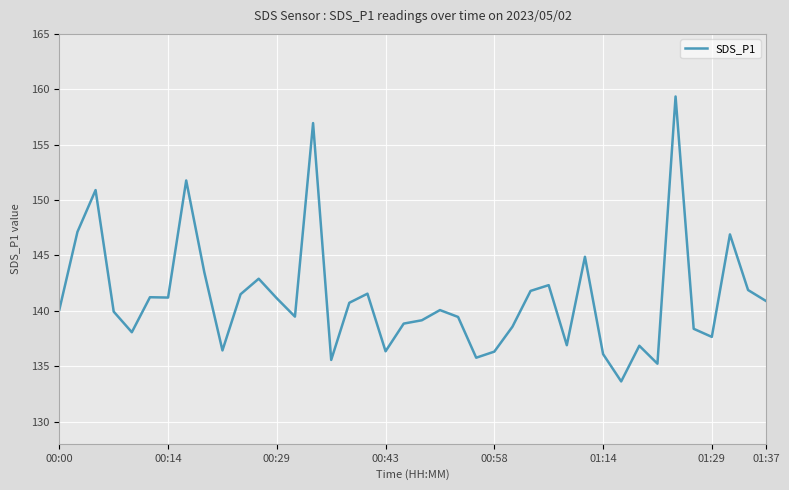

What is the difference between the maximum and minimum values?

25.7